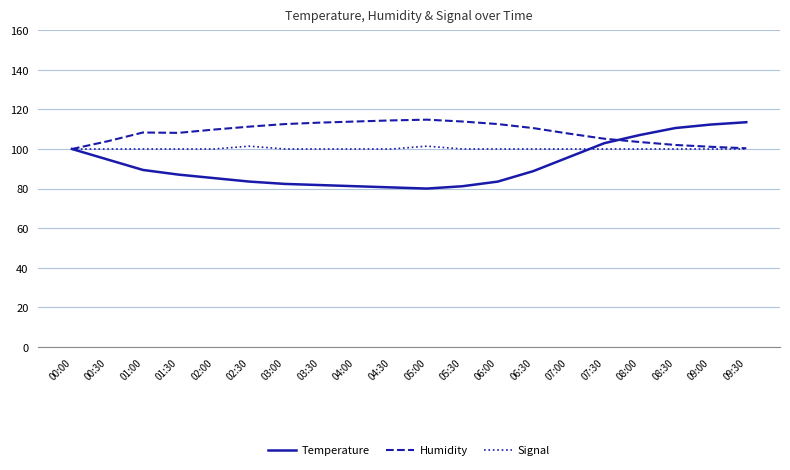

What is the maximum value shown in the chart?

114.8